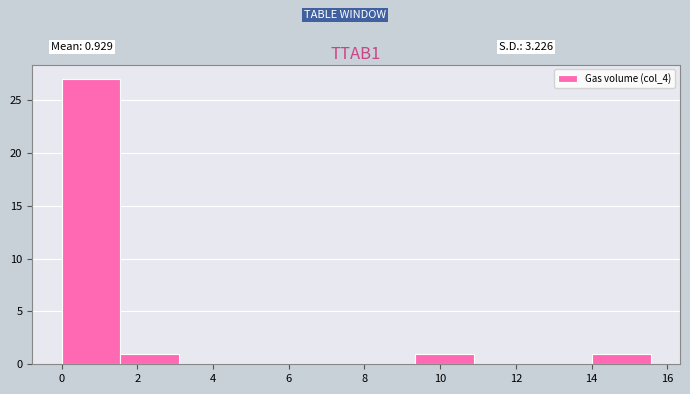

Which range on the x-axis has the tallest bar?

0.0 to 1.6